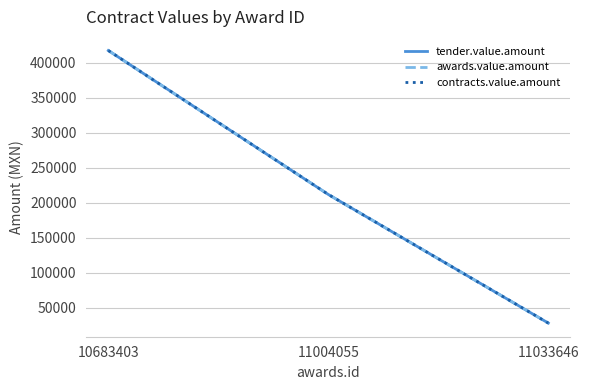

At which label is awards.value.amount closest to 222508?

11004055